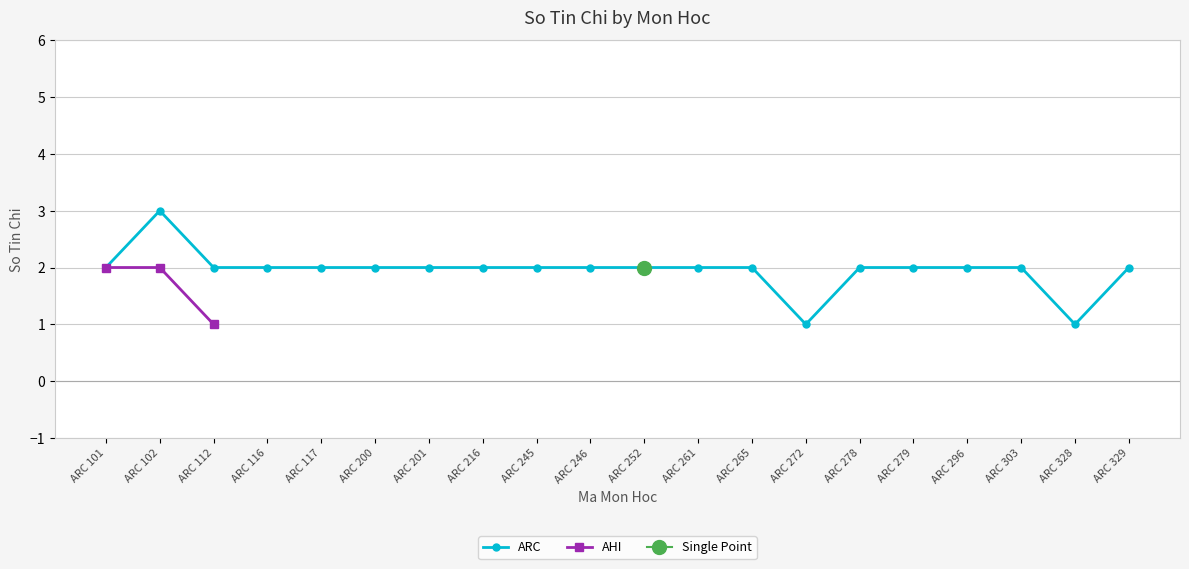

Count the number of categories in the chart.

20